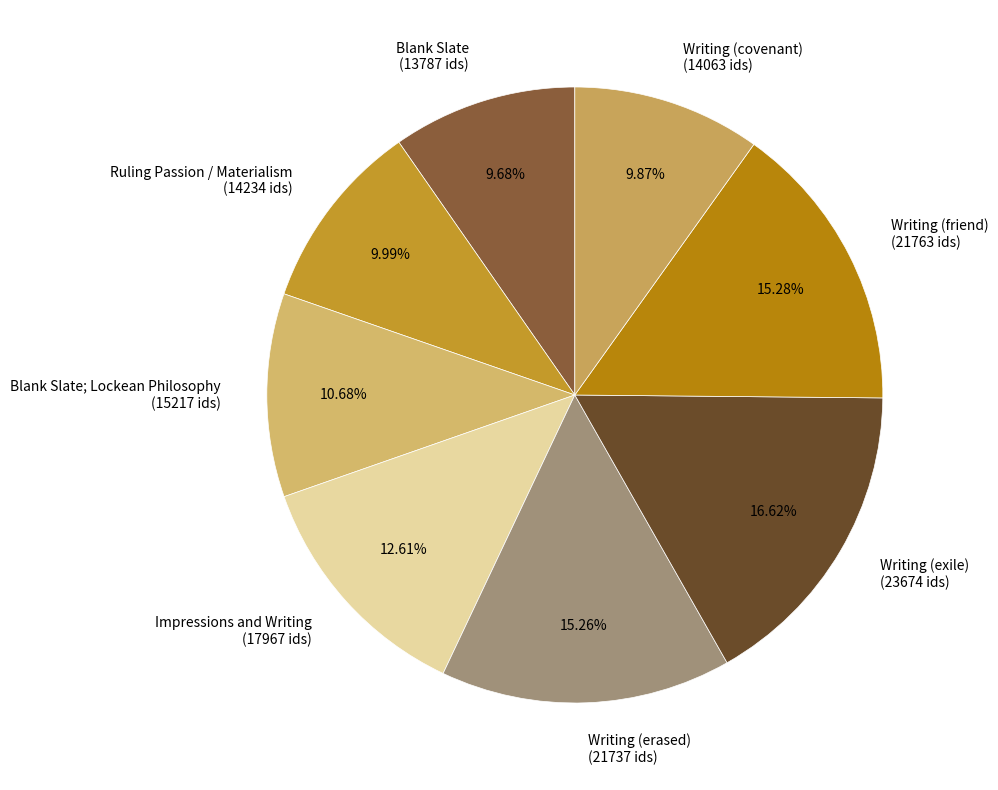

To the nearest percent, what is the average slice percentage?

12%